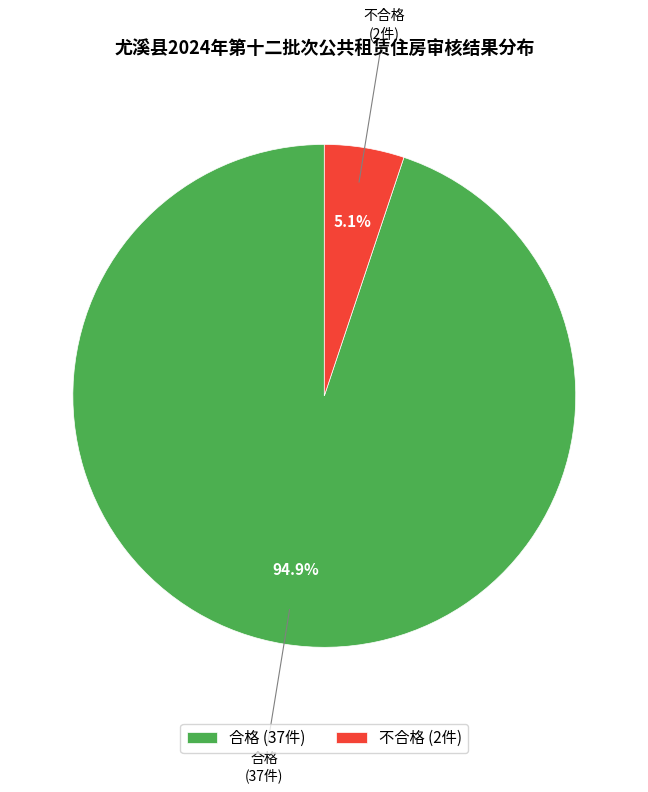

The 合格 slice represents 95% of the pie. True or false?

True